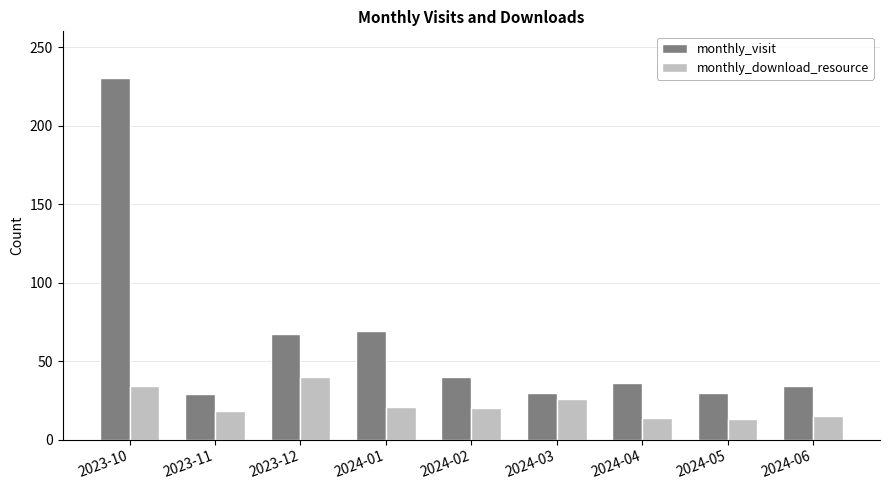

List the series in order of their overall mean, lowest first.

monthly_download_resource, monthly_visit